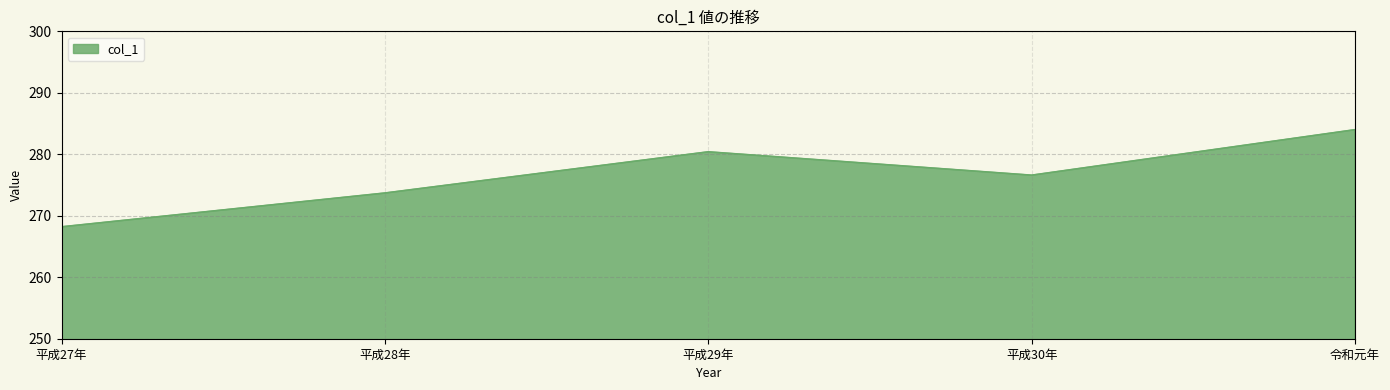

Reading left to right, what are all the values shown in this chart?

268.2	273.7	280.4	276.6	284.0